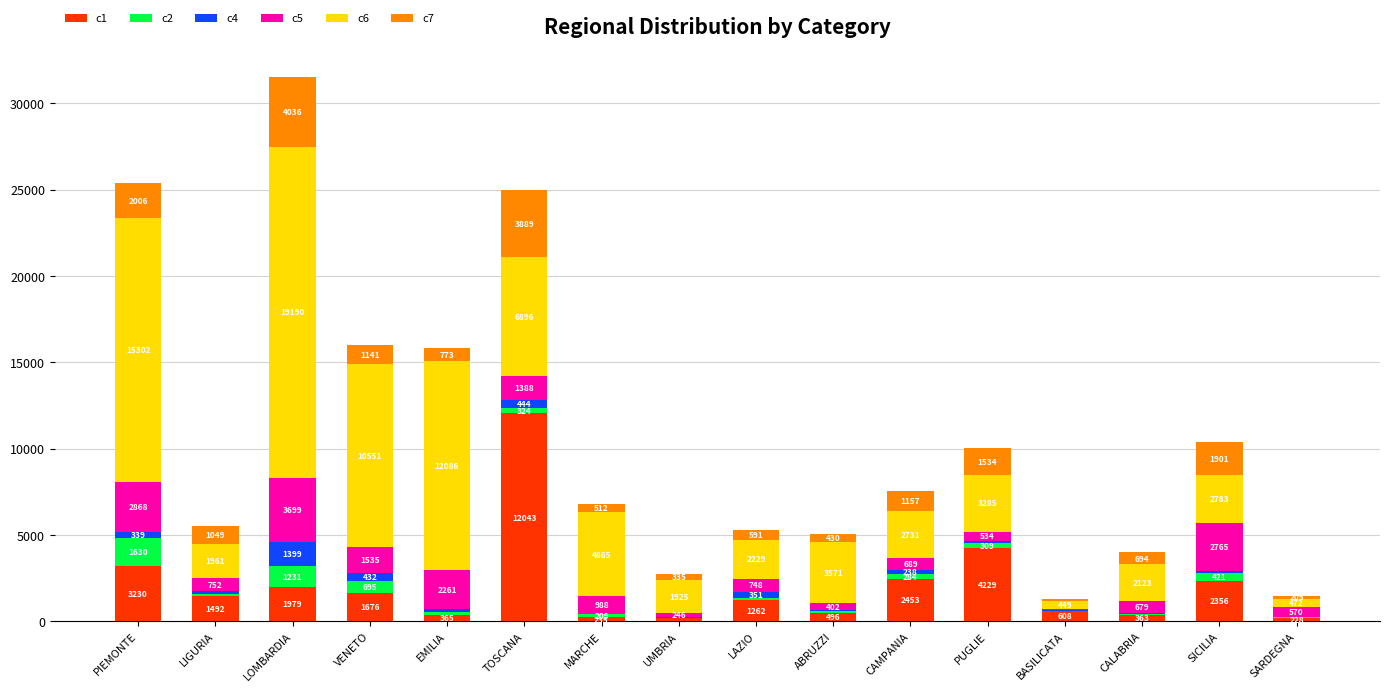

What is the maximum value for c1?

12043